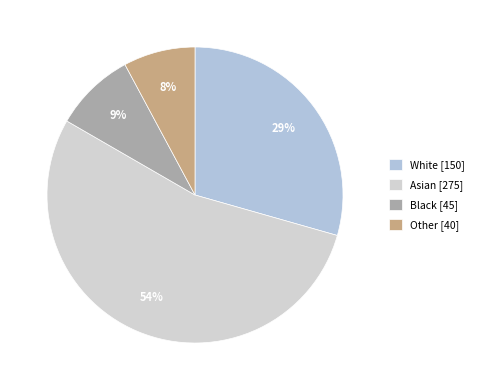

What is the largest slice in the pie chart?

Asian [275]